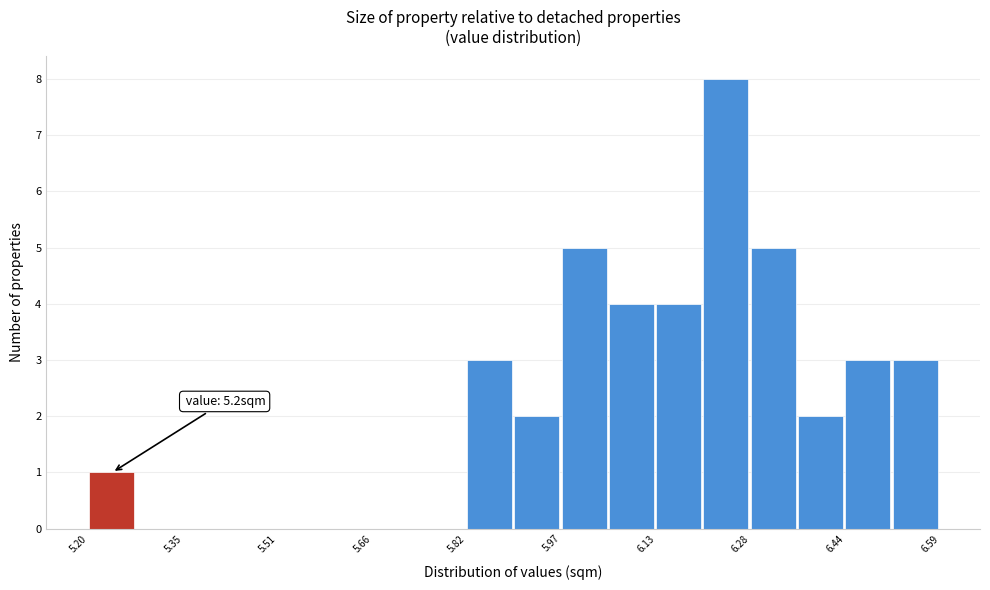

Around what value on the x-axis is the tallest bar? Give the approximate position of its centre, as read against the axis.

6.24